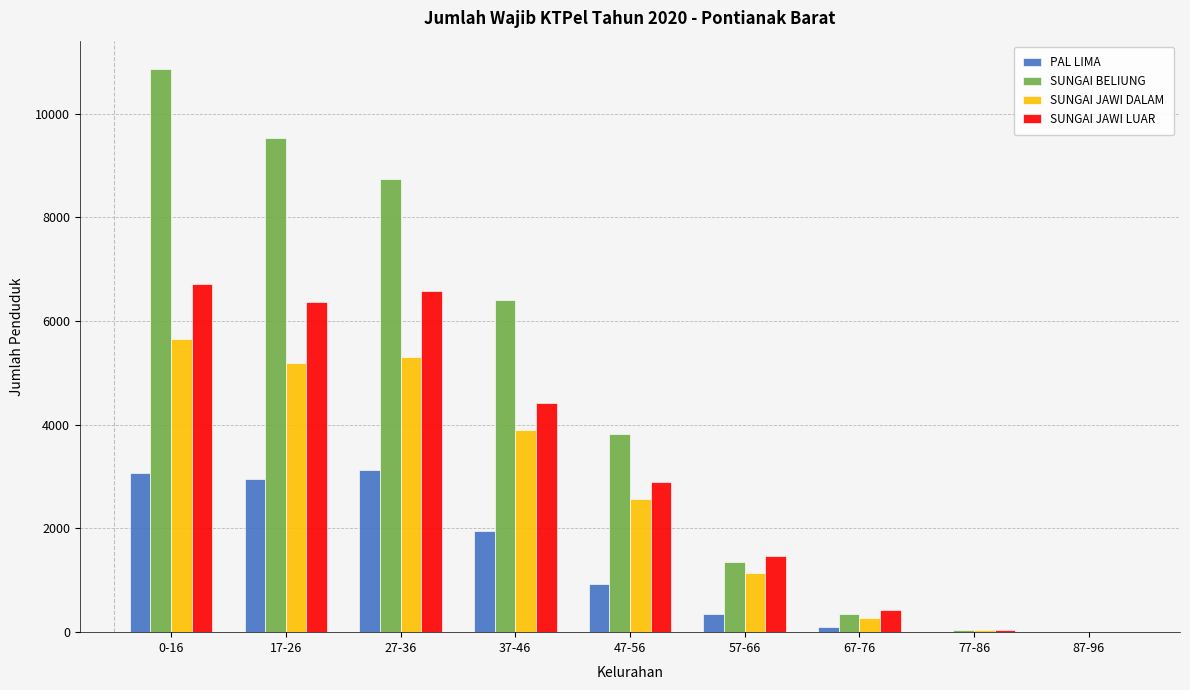

The value of SUNGAI JAWI DALAM at 27-36 is 7074. True or false?

False